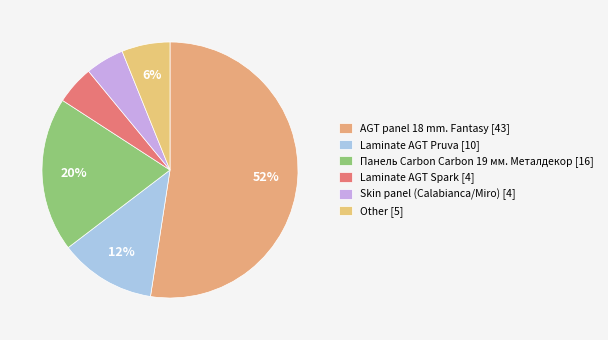

Count the number of slices in the pie.

6